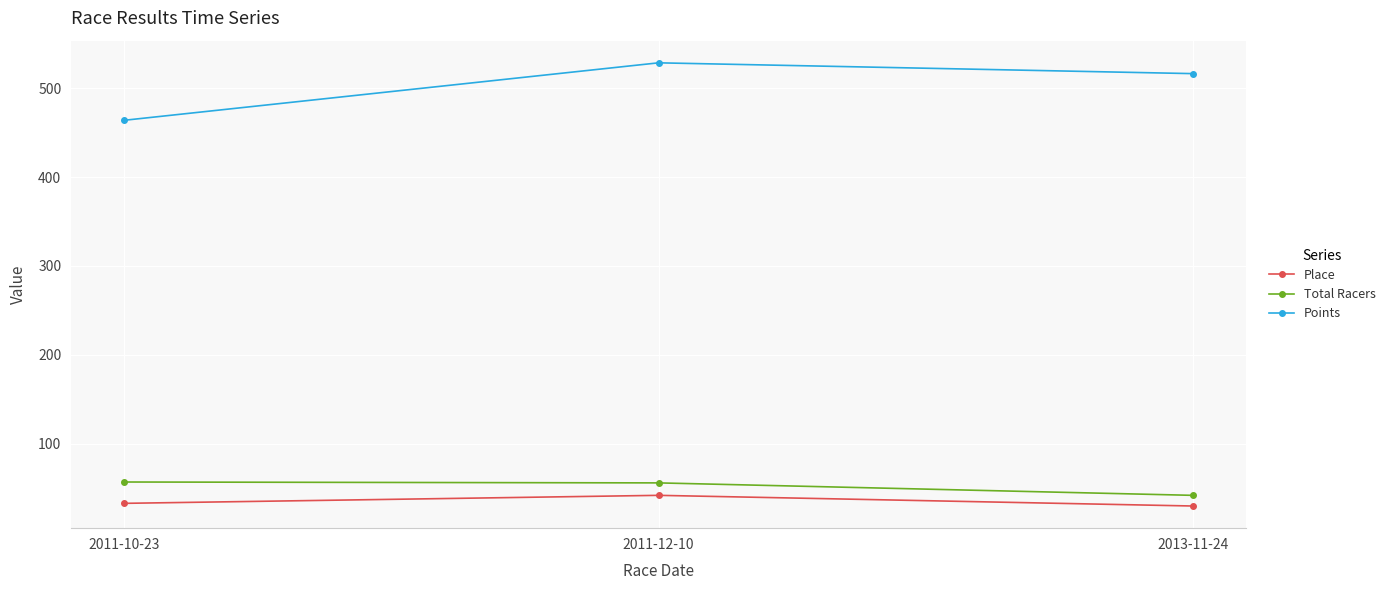

What is the sum of all Place values?

105.0